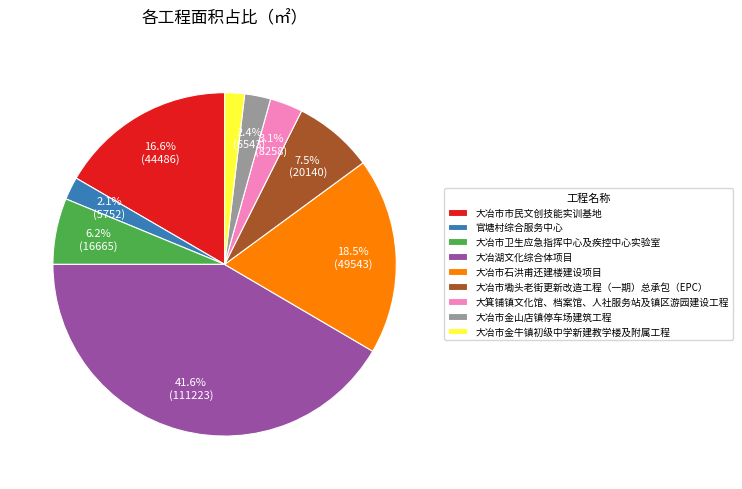

Is it true that 大冶市墈头老街更新改造工程（一期）总承包（EPC） is 18% of the pie?

False